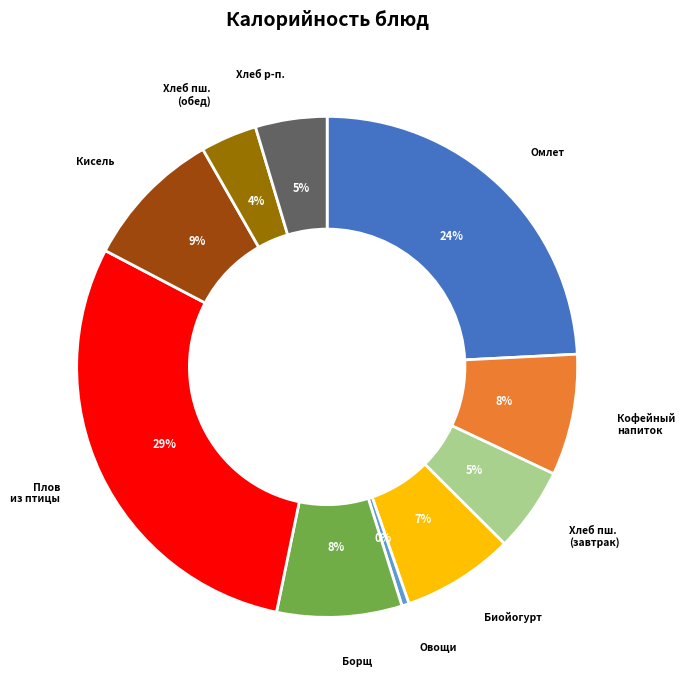

Is there any slice that represents more than half of the pie?

No